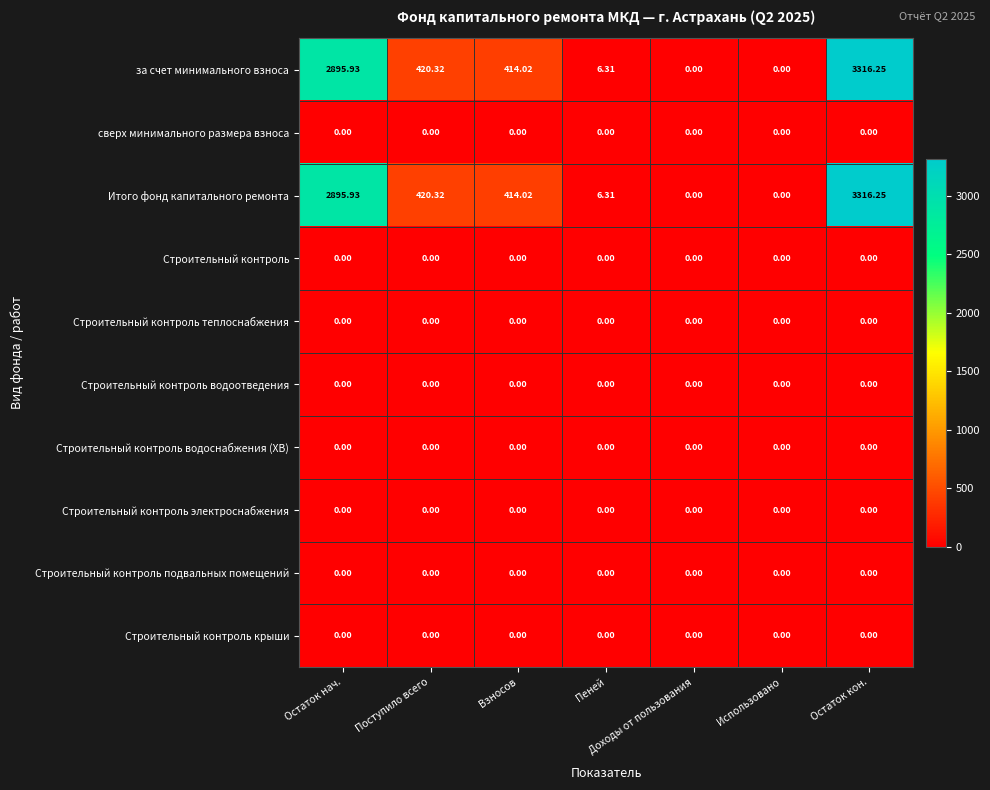

At which category is the sum across all series the highest?

Остаток кон.